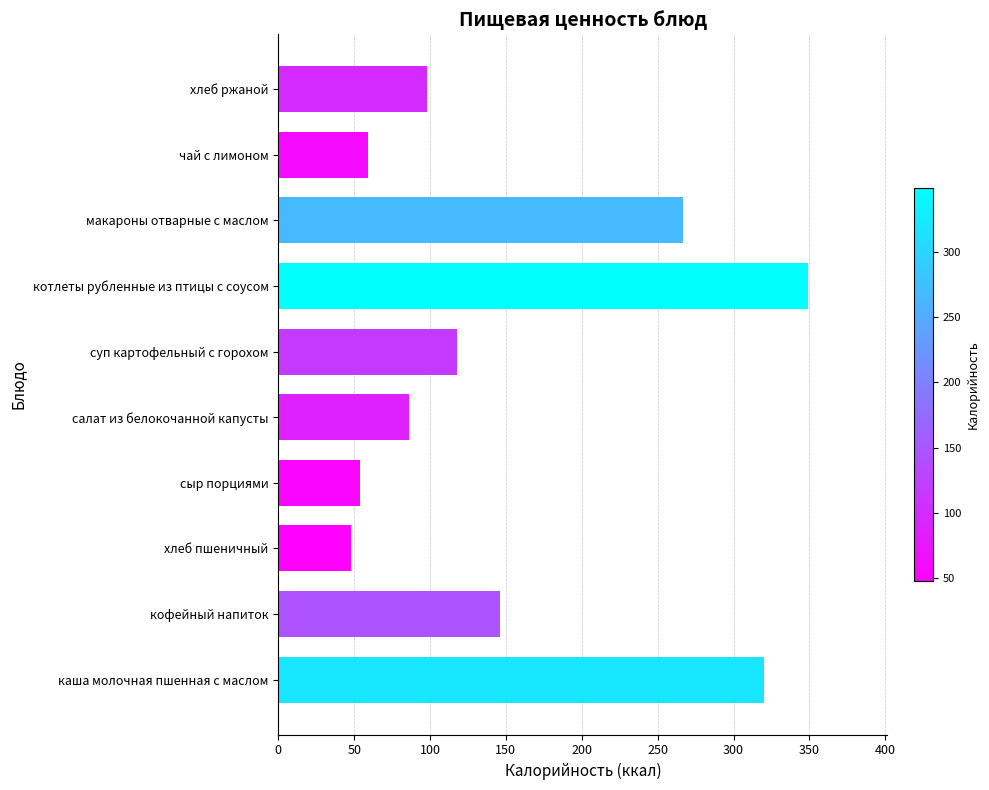

How many values are below 118?

5